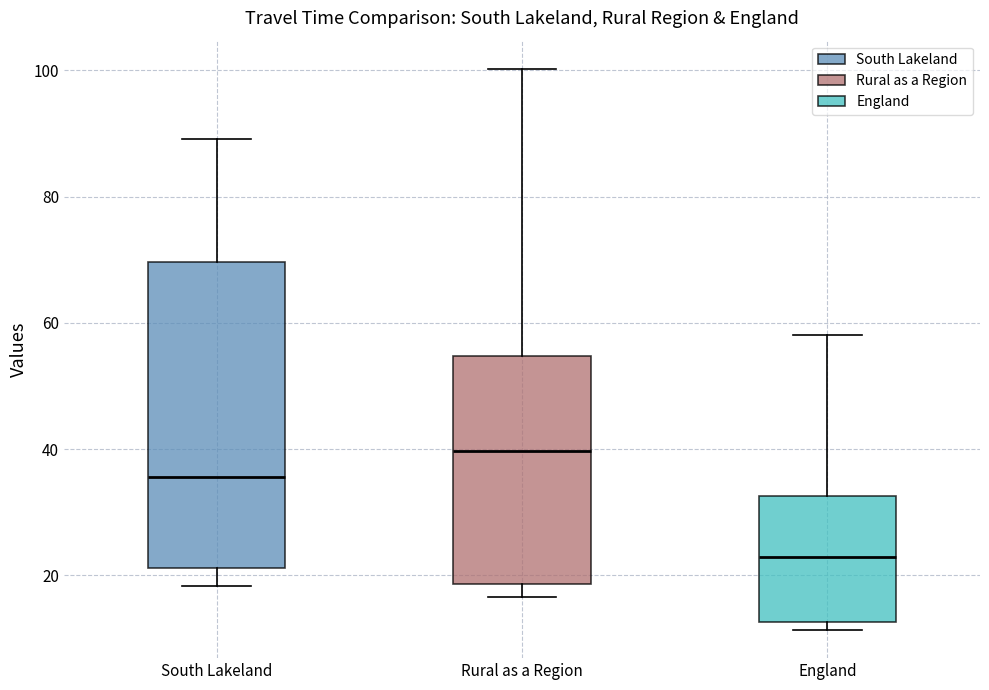

Reading left to right, transcribe this box plot: for each box, give where its median line is, the range the box spans, and where its two whiskers end, as read against the y-axis. The values are not printed on the chart, so give them approximately, as read against the axis.

South Lakeland: median 36, box 22 to 70, whiskers 18 to 90
Rural as a Region: median 40, box 18 to 54, whiskers 16 to 100
England: median 22, box 12 to 32, whiskers 12 (just below the box's lower edge) to 58